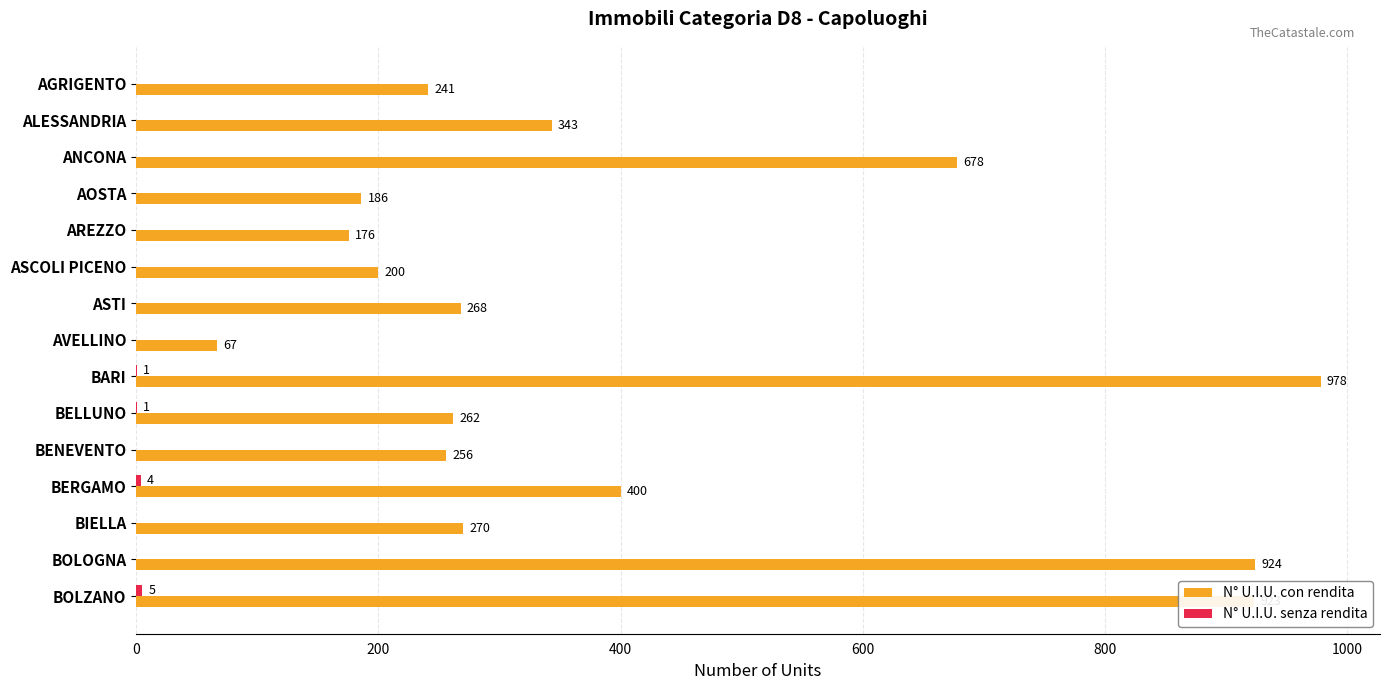

At which category is the sum across all series the highest?

BARI